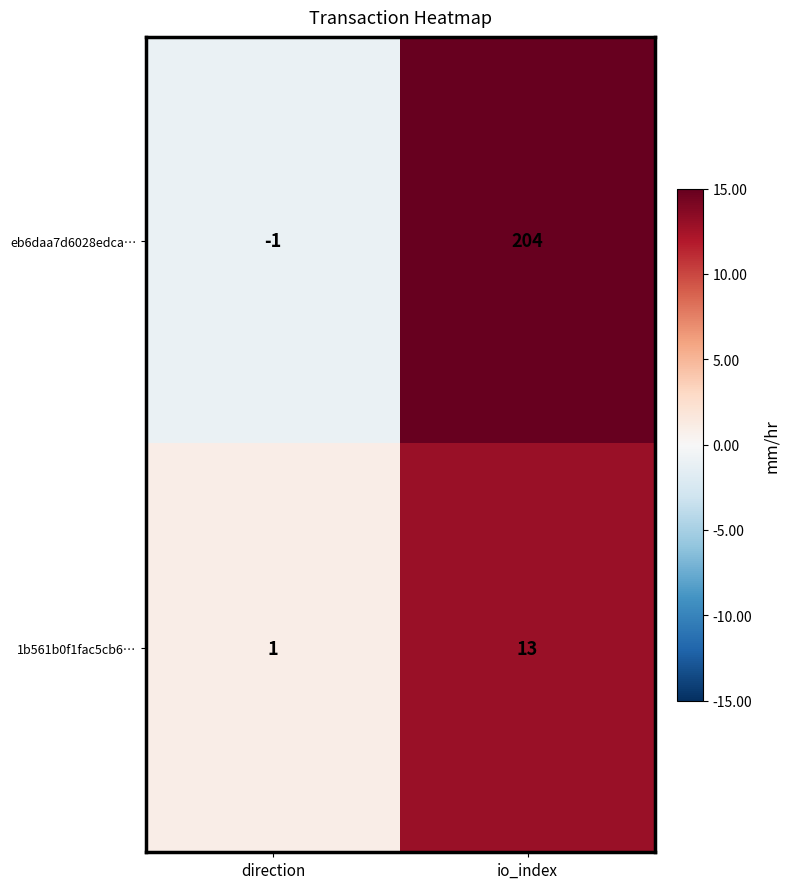

Which series has the largest range (max minus min)?

eb6daa7d6028edca…